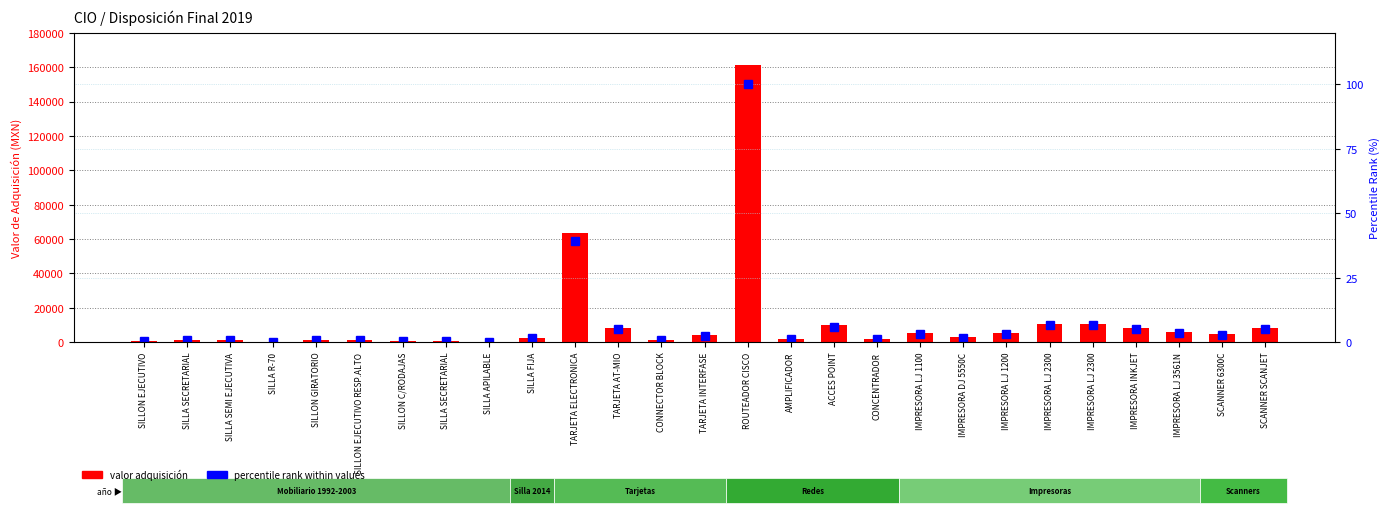

How many groups of bars are there?

27